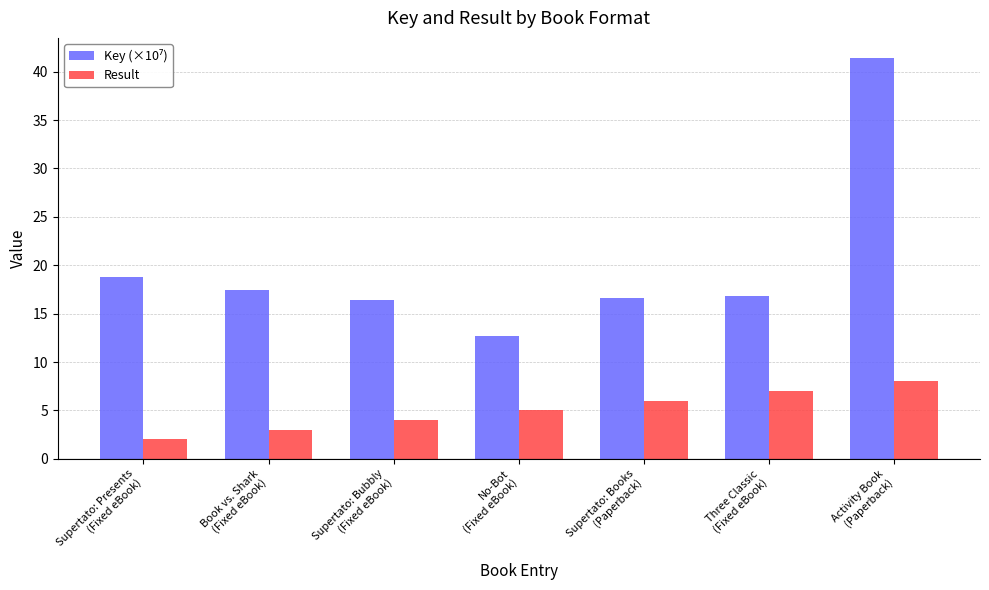

Which category has the lowest value across all series?

Supertato: Presents
(Fixed eBook)